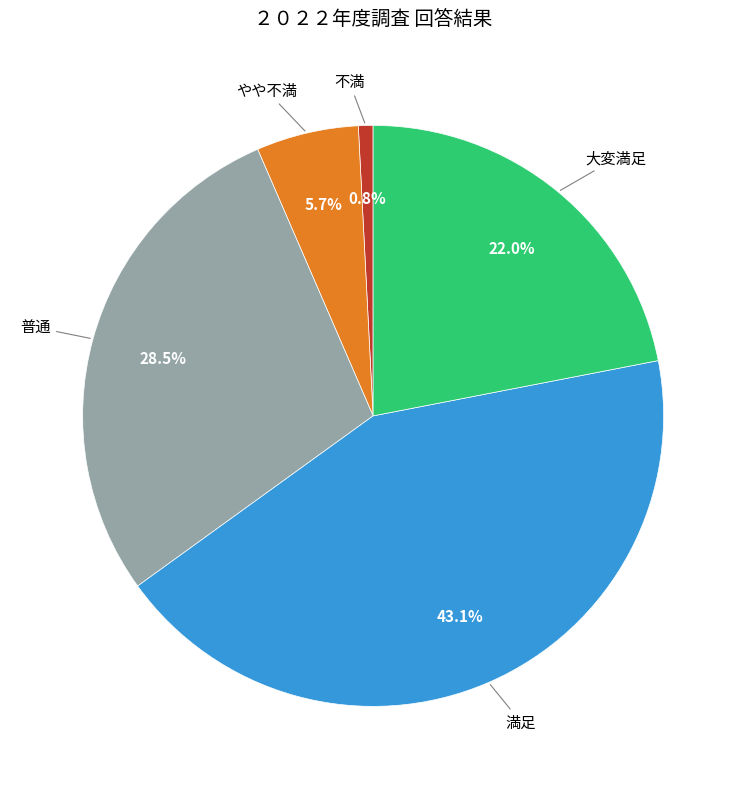

Is there a majority slice in this chart?

No